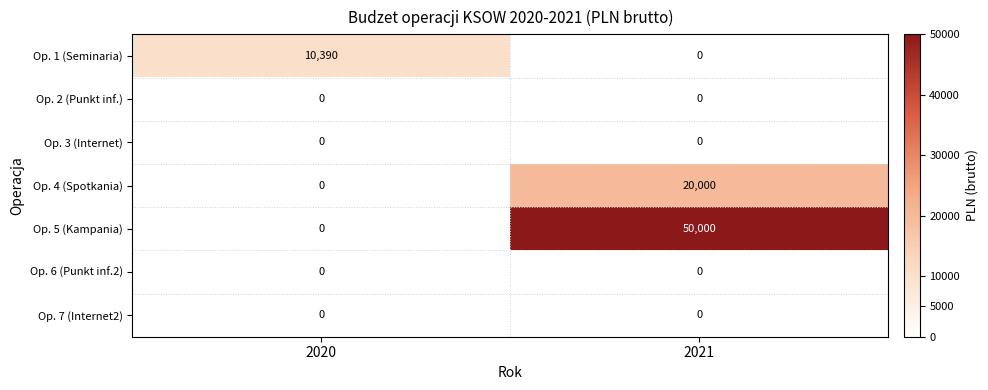

What is the difference between the maximum and minimum values in the Op. 5 (Kampania) series?

50000